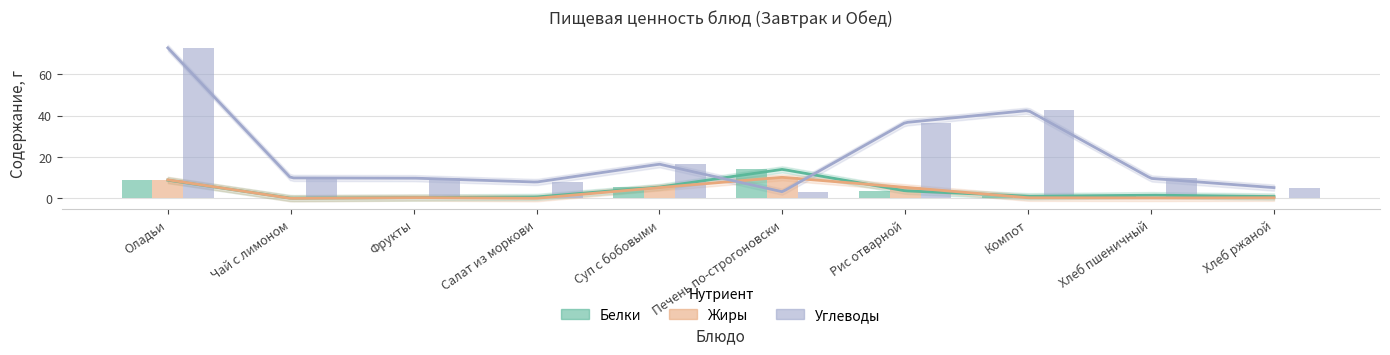

Rank the series by their maximum value, from highest to lowest.

Углеводы, Белки, Жиры